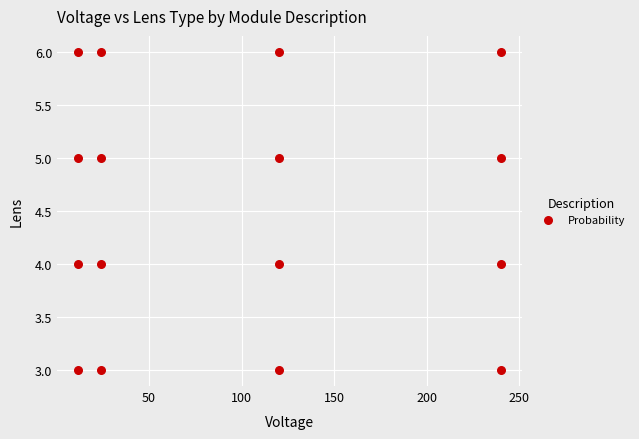

What is the range of Y values (max minus min)?

3